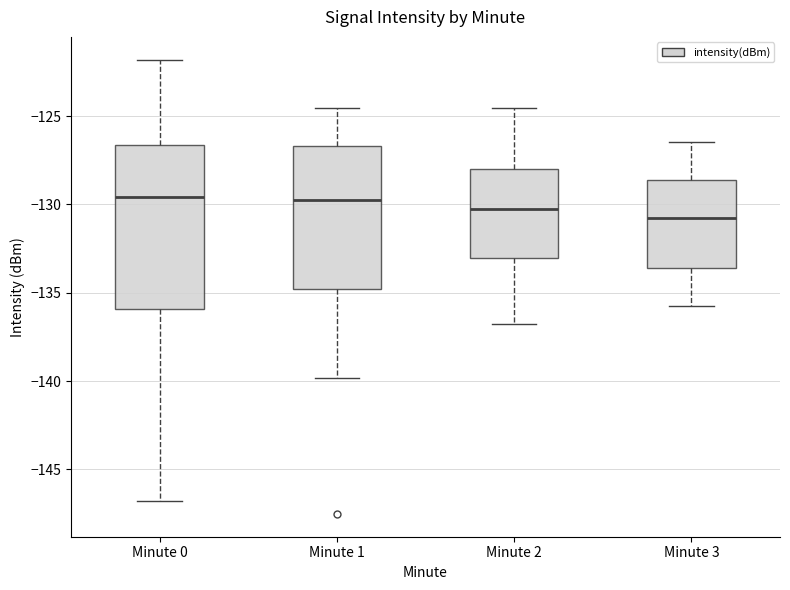

Reading left to right, read every box against the y-axis: the position of its median line, the range the box covers, and the ends of its whiskers. The values are not printed on the chart, so give them approximately, as read against the axis.

Minute 0: median -129.5, box -136.0 to -126.5, whiskers -147.0 to -122.0
Minute 1: median -129.5, box -135.0 to -126.5, whiskers -140.0 to -124.5
Minute 2: median -130.5, box -133.0 to -128.0, whiskers -137.0 to -124.5
Minute 3: median -131.0, box -133.5 to -128.5, whiskers -136.0 to -126.5